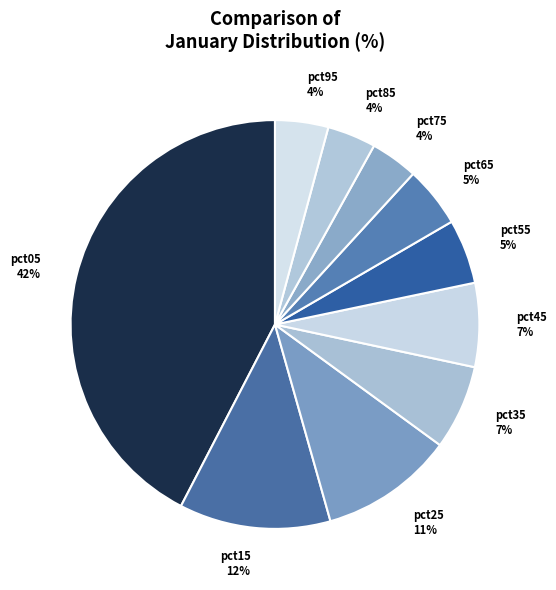

How many segments does this pie chart have?

10